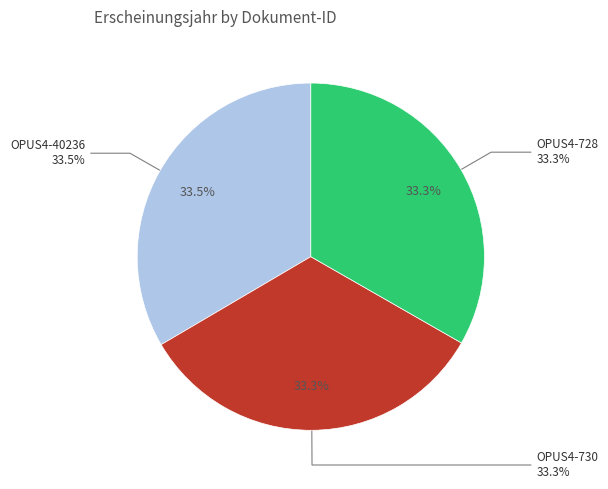

Does OPUS4-40236 account for over 50% of the chart?

No